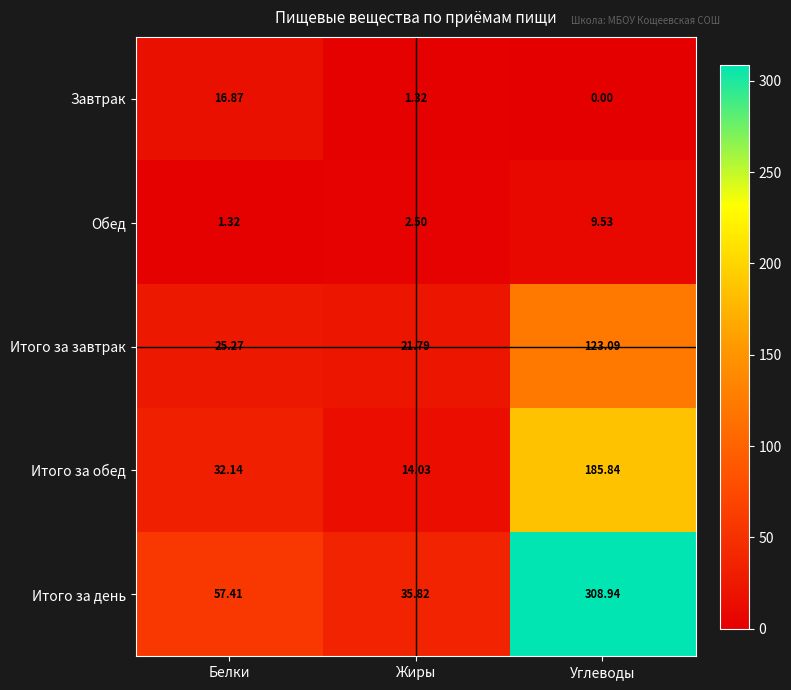

At which category is the sum across all series the highest?

Углеводы